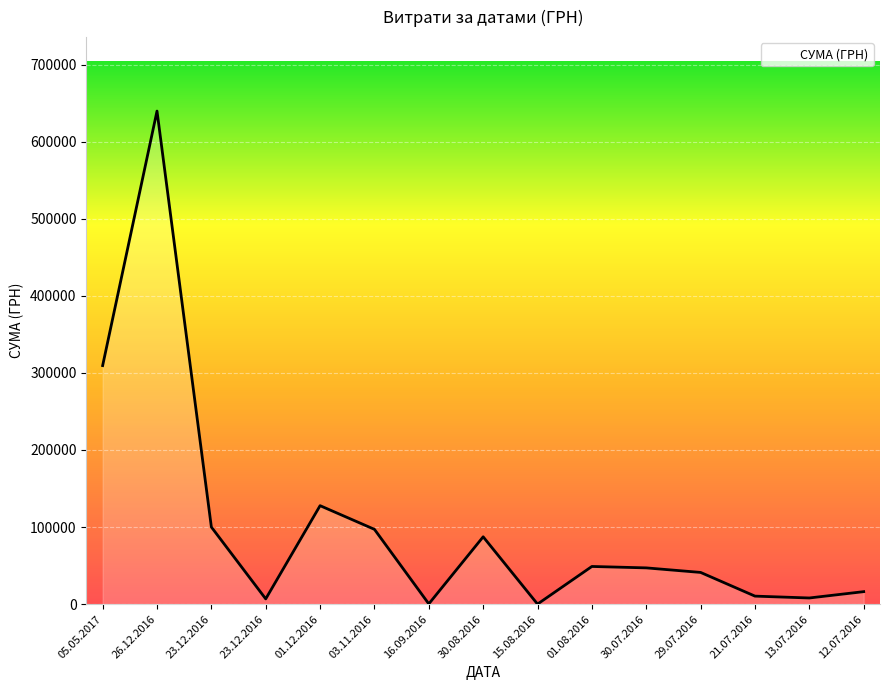

Reading left to right, list all the values displayed in this chart.

309489.5	639735.9	100006.8	6807.3	127764.0	97036.4	336.0	87364.5	66.0	48888.0	47044.1	41145.4	10395.0	7998.0	16200.0